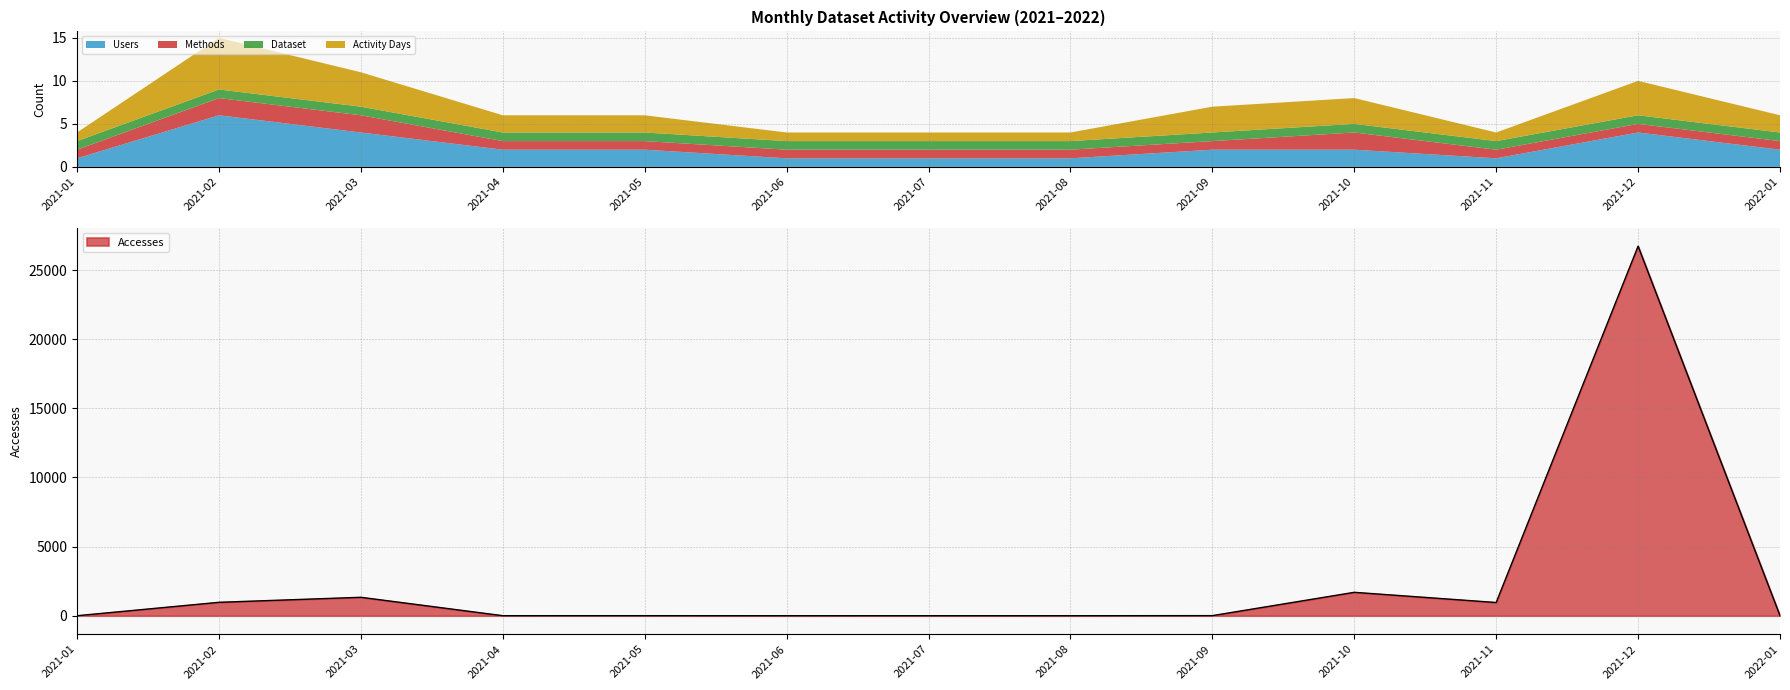

Is it true that Users equals 2 at 2021-08?

False